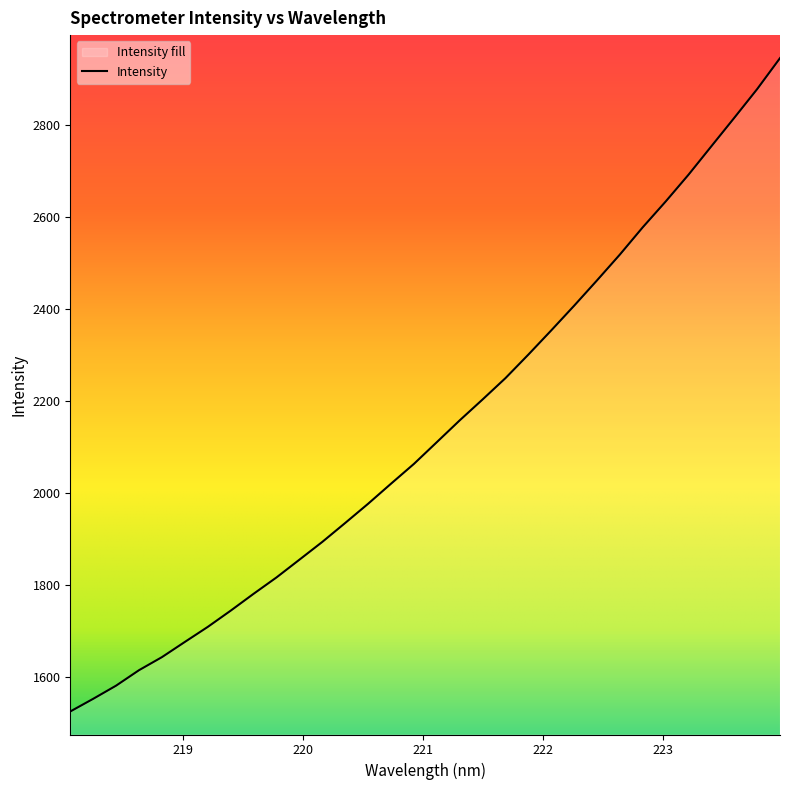

List the labels in order of value, largest first.

223.9802, 223.7895, 223.5987, 223.408, 223.2172, 223.0264, 222.8355, 222.6447, 222.4538, 222.263, 222.0721, 221.8812, 221.6902, 221.4993, 221.3083, 221.1174, 220.9264, 220.7354, 220.5444, 220.3533, 220.1623, 219.9712, 219.7801, 219.589, 219.3979, 219.2067, 219.0156, 218.8244, 218.6332, 218.442, 218.2508, 218.0596